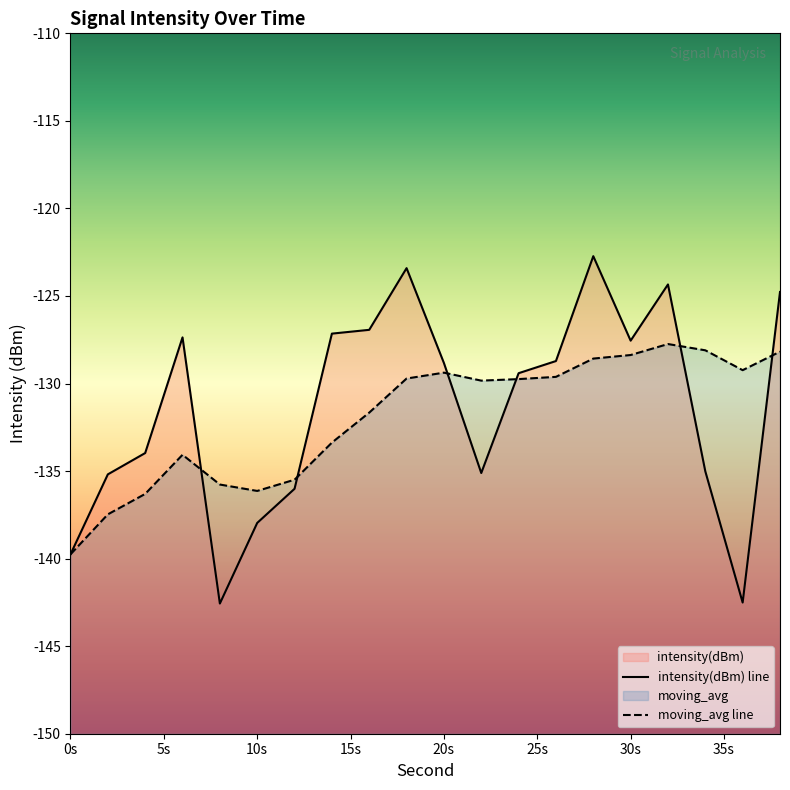

Reading right to left, list all the values displayed in this chart.

intensity(dBm): -124.8	-142.5	-135.0	-124.3	-127.6	-122.7	-128.7	-129.4	-135.1	-128.8	-123.4	-126.9	-127.2	-136.0	-138.0	-142.6	-127.4	-134.0	-135.2	-139.8
moving_avg: -128.2	-129.2	-128.1	-127.7	-128.4	-128.6	-129.6	-129.7	-129.8	-129.4	-129.7	-131.7	-133.4	-135.5	-136.1	-135.8	-134.1	-136.3	-137.5	-139.8